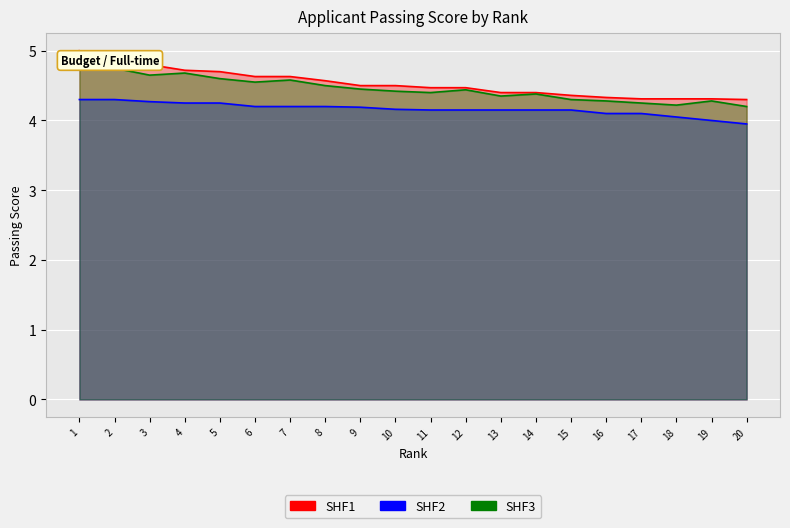

Reading left to right, list all the values displayed in this chart.

SHF1: 1=5.0	2=4.8	3=4.8	4=4.7	5=4.7	6=4.6	7=4.6	8=4.6	9=4.5	10=4.5	11=4.5	12=4.5	13=4.4	14=4.4	15=4.4	16=4.3	17=4.3	18=4.3	19=4.3	20=4.3
SHF2: 1=4.3	2=4.3	3=4.3	4=4.2	5=4.2	6=4.2	7=4.2	8=4.2	9=4.2	10=4.2	11=4.2	12=4.2	13=4.2	14=4.2	15=4.2	16=4.1	17=4.1	18=4.0	19=4.0	20=4.0
SHF3: 1=4.9	2=4.8	3=4.7	4=4.7	5=4.6	6=4.5	7=4.6	8=4.5	9=4.5	10=4.4	11=4.4	12=4.4	13=4.3	14=4.4	15=4.3	16=4.3	17=4.2	18=4.2	19=4.3	20=4.2